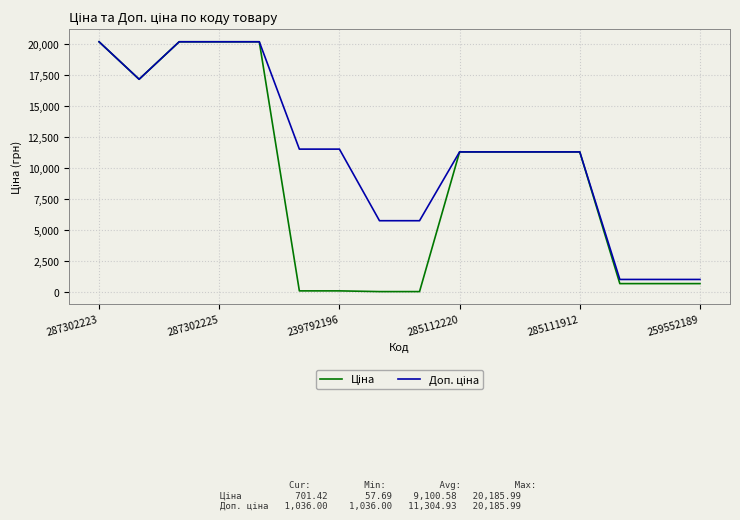

What is the maximum value shown in the chart?

20186.0